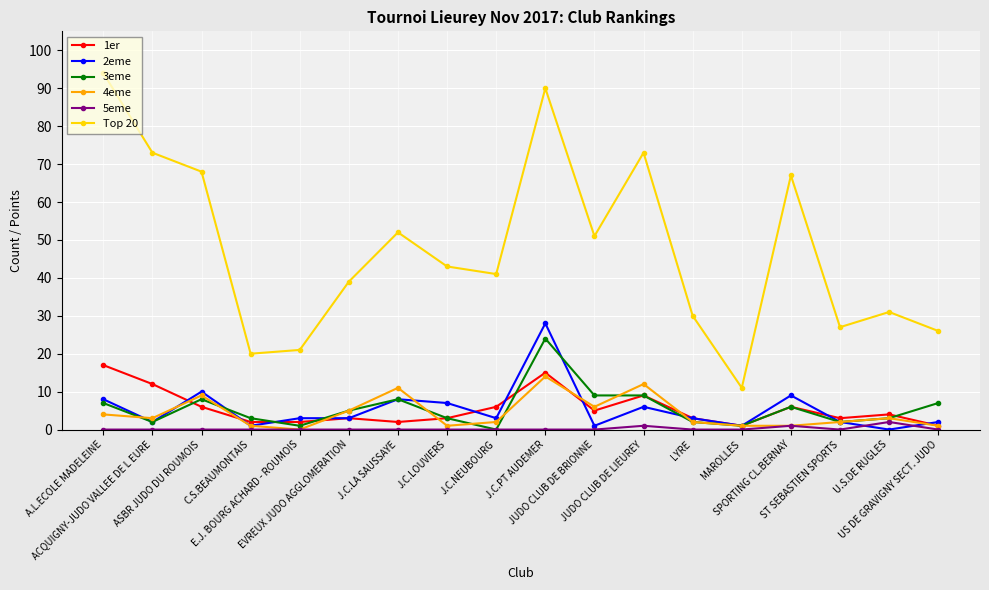

What is the maximum value for Top 20?

94